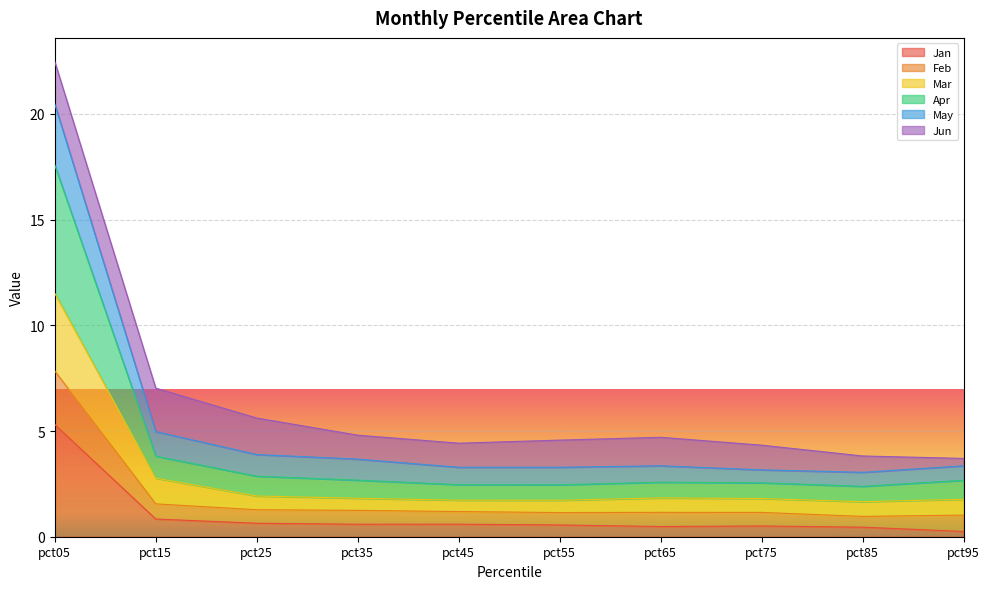

At which label does Jan reach its peak?

pct05